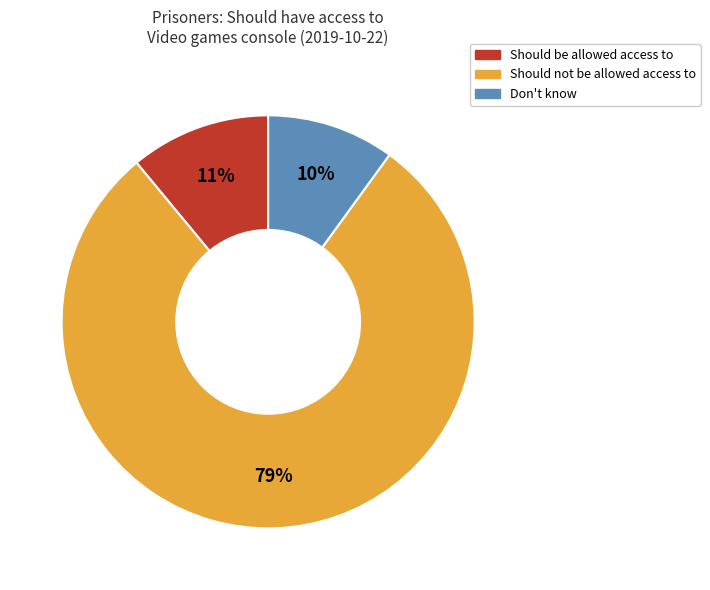

True or false: Should be allowed access to accounts for 1% of the total.

False